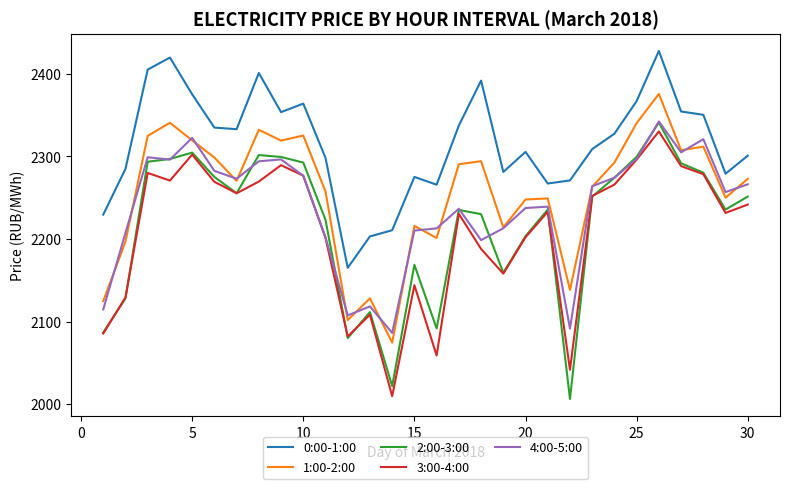

What is the lowest value of the 1:00-2:00 series?

2074.4